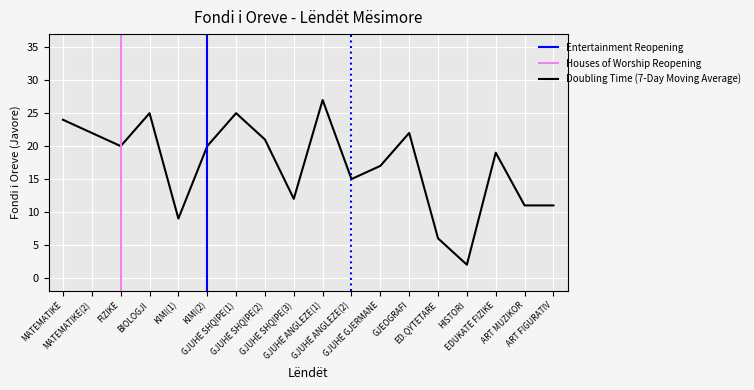

What is the difference between the maximum and minimum values?

25